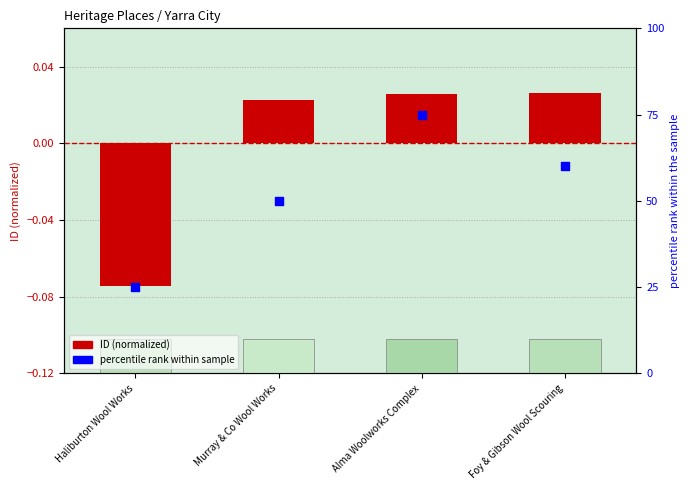

What are all the series names shown in the legend?

ID (normalized), percentile rank within sample